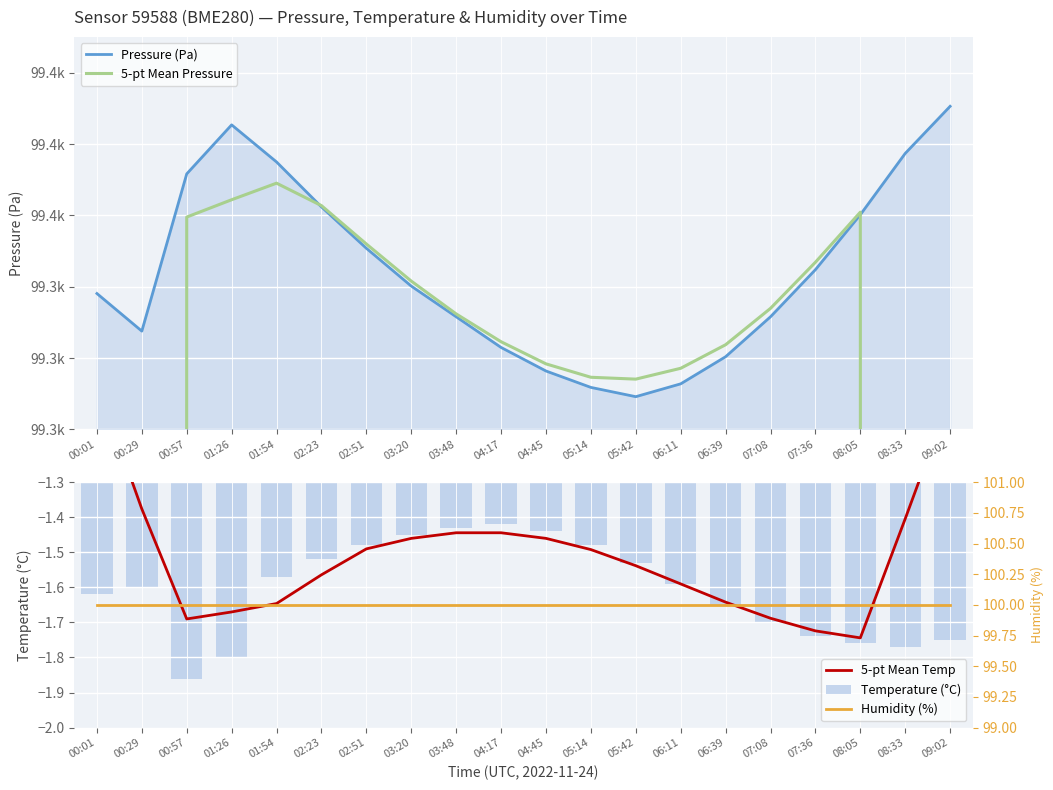

What is the greatest value displayed?

99375.3